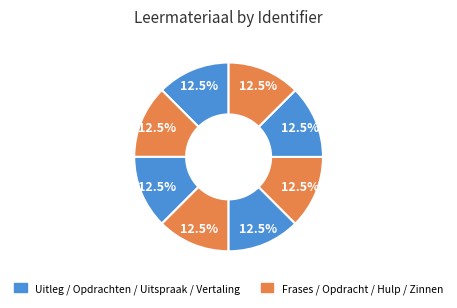

Count the number of slices in the pie.

8